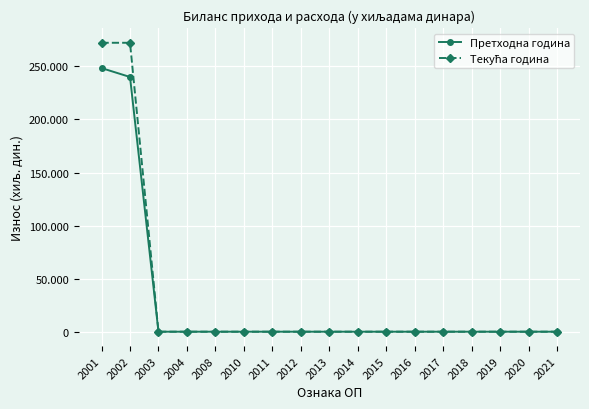

True or false: Претходна година has more than 2 points higher than both neighbors.

False